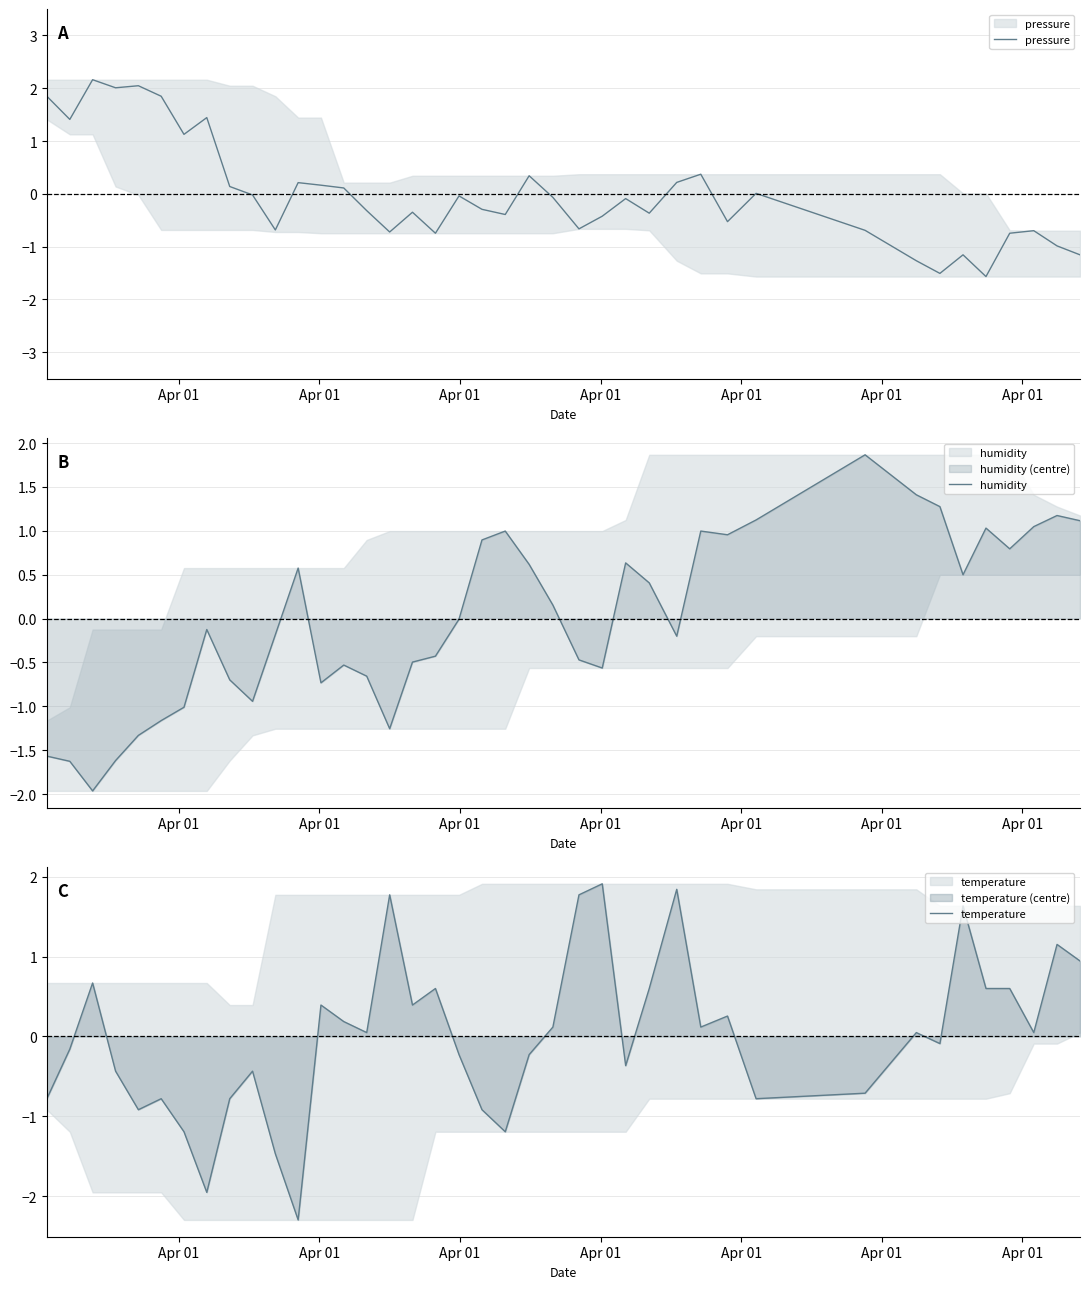

Which series has the largest total across all categories?

humidity